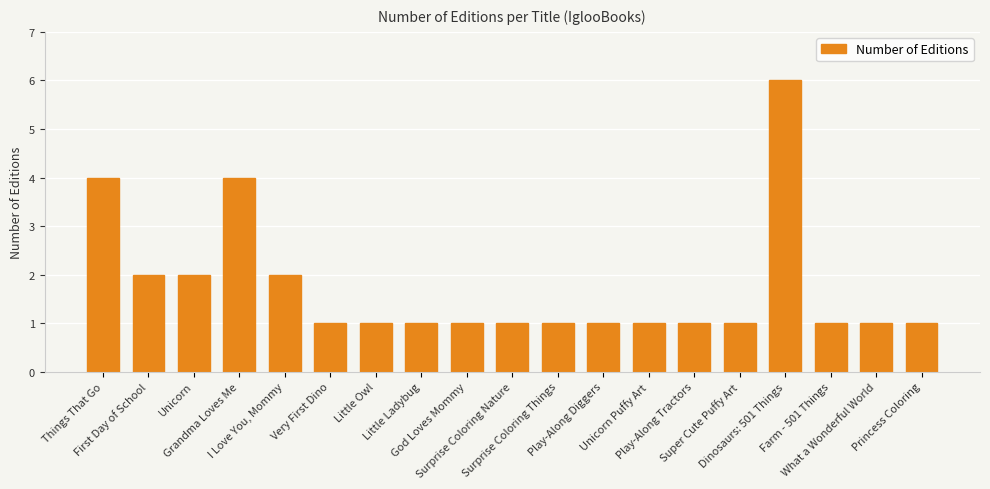

Read the value at Little Owl.

1